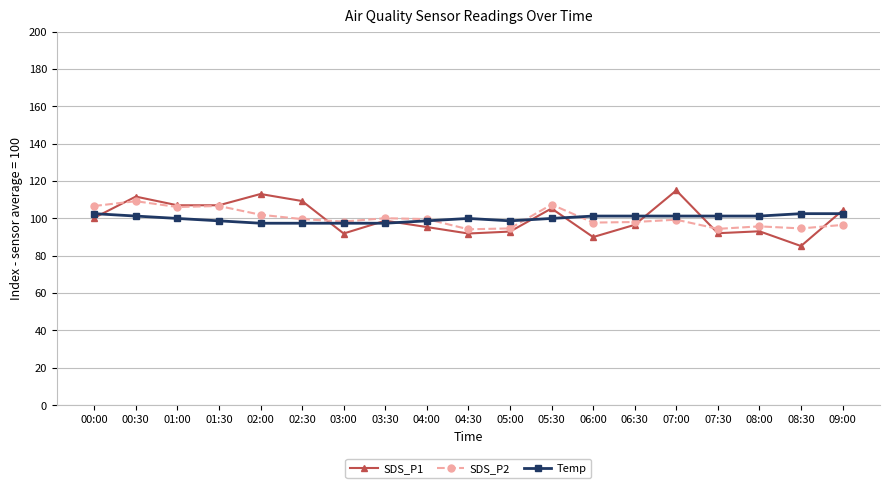

What is the difference between the second highest and second lowest values in the Temp series?

5.1